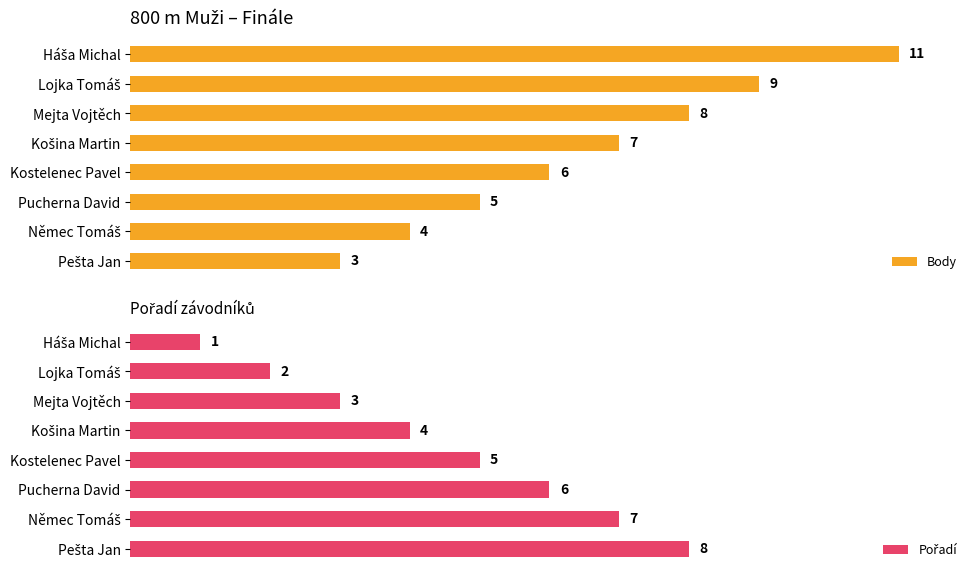

How many data points in Body are less than 7?

4